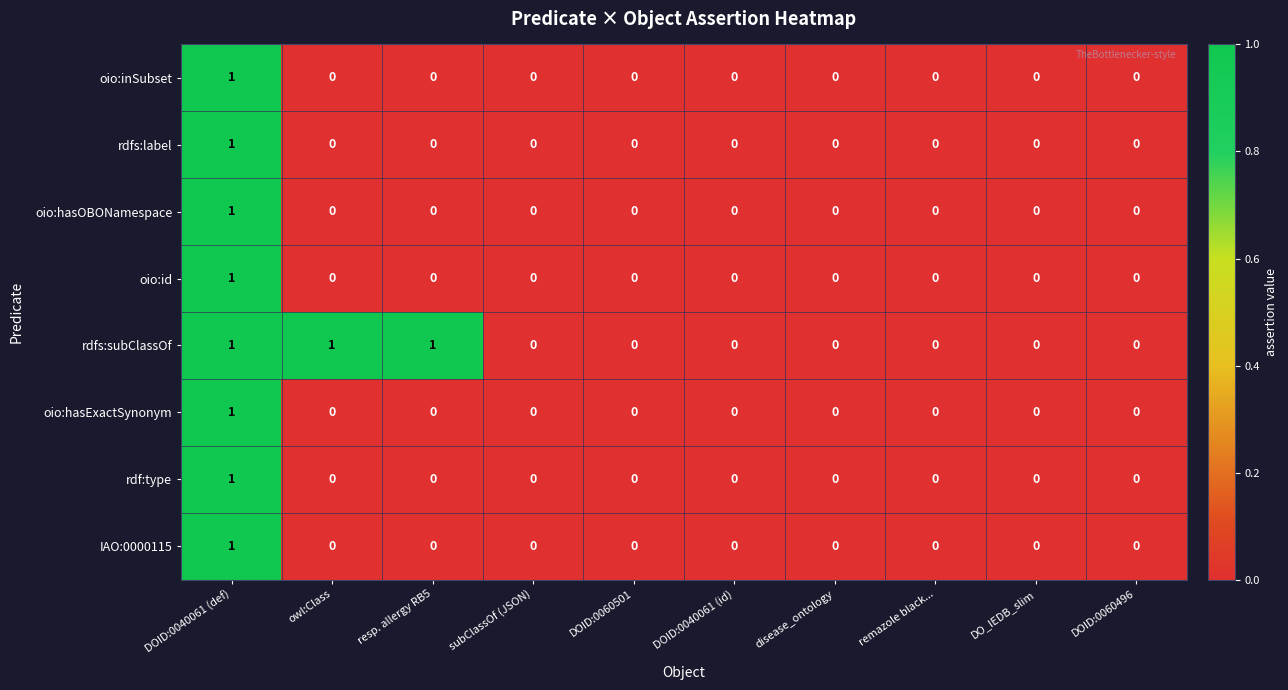

How many categories are shown in the chart?

10